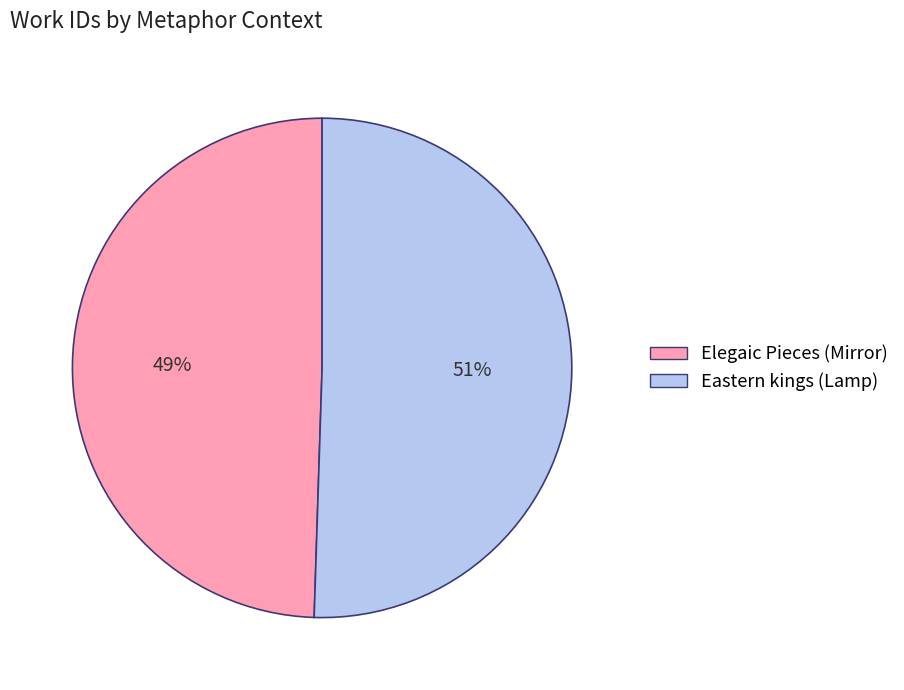

Is Eastern kings (Lamp) the majority of the pie?

Yes